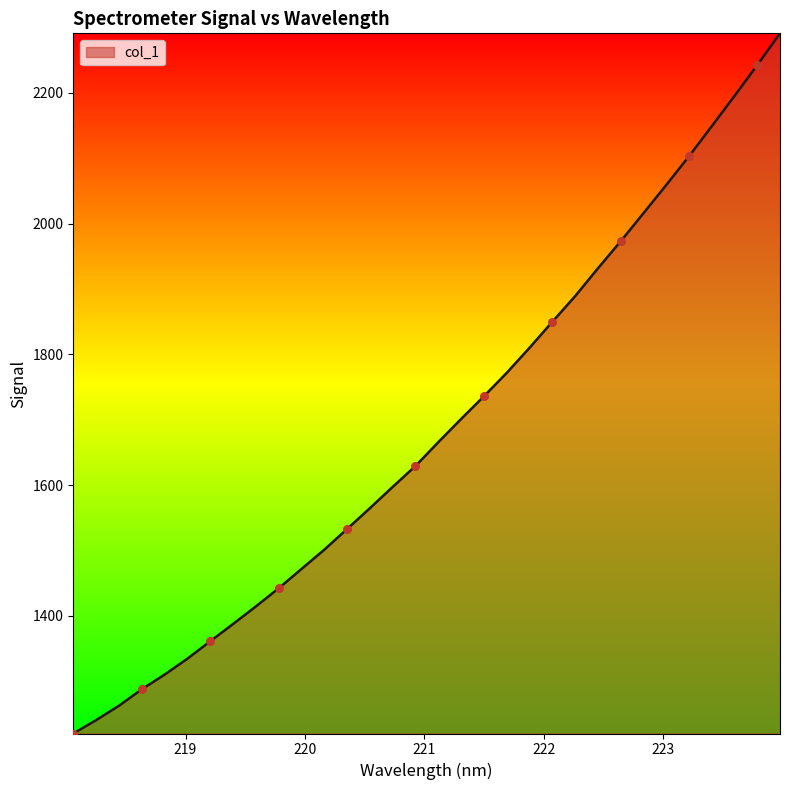

What is the greatest value displayed?

2291.0